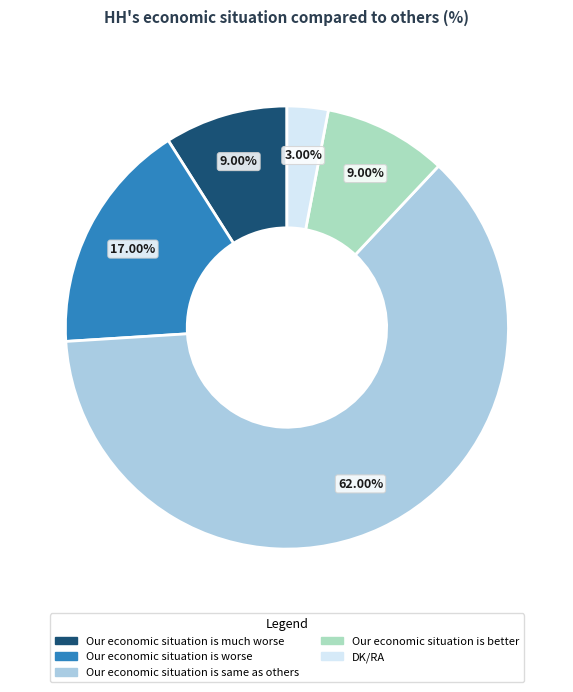

To the nearest percent, what percentage of the pie is Our economic situation is worse?

17%